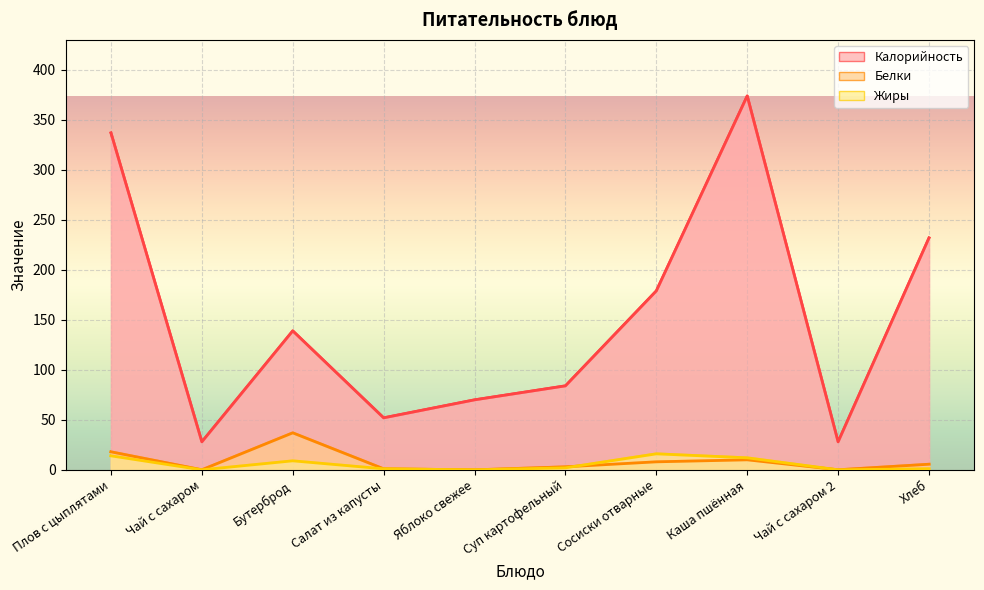

Does the chart display data point markers on the line(s)?

No